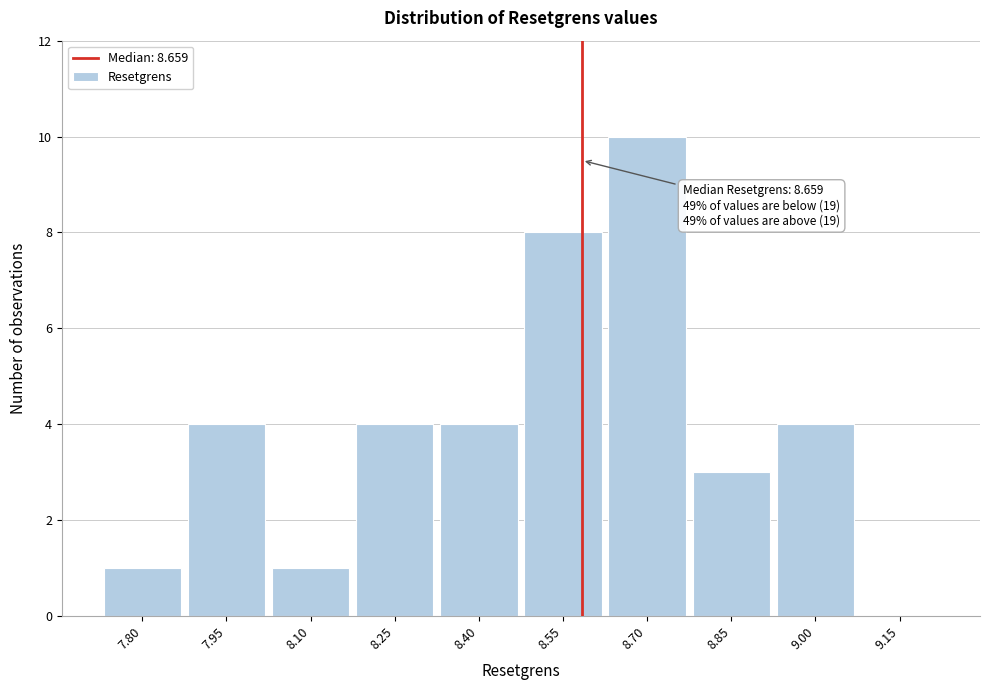

Reading left to right, extract all data points from this chart.

7.80=1	7.95=4	8.10=1	8.25=4	8.40=4	8.55=8	8.70=10	8.85=3	9.00=4	9.15=0